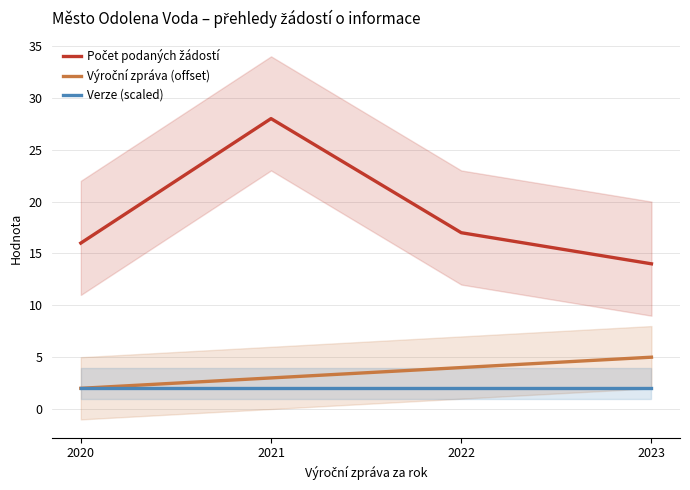

Between 2022 and 2023, which series saw the biggest shift?

Počet podaných žádostí